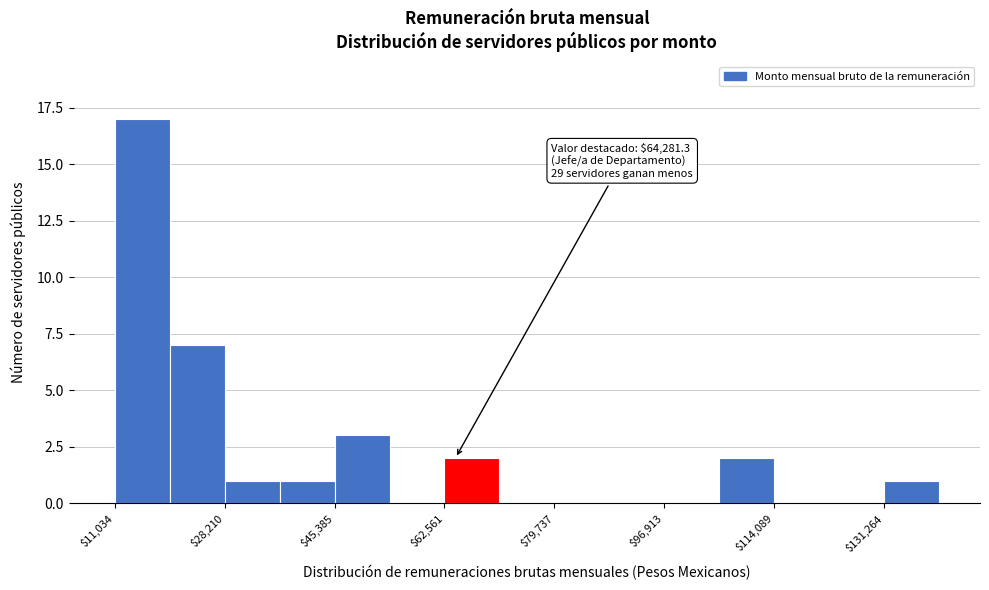

Over which range of the x-axis is the bar tallest?

12000 to 20000